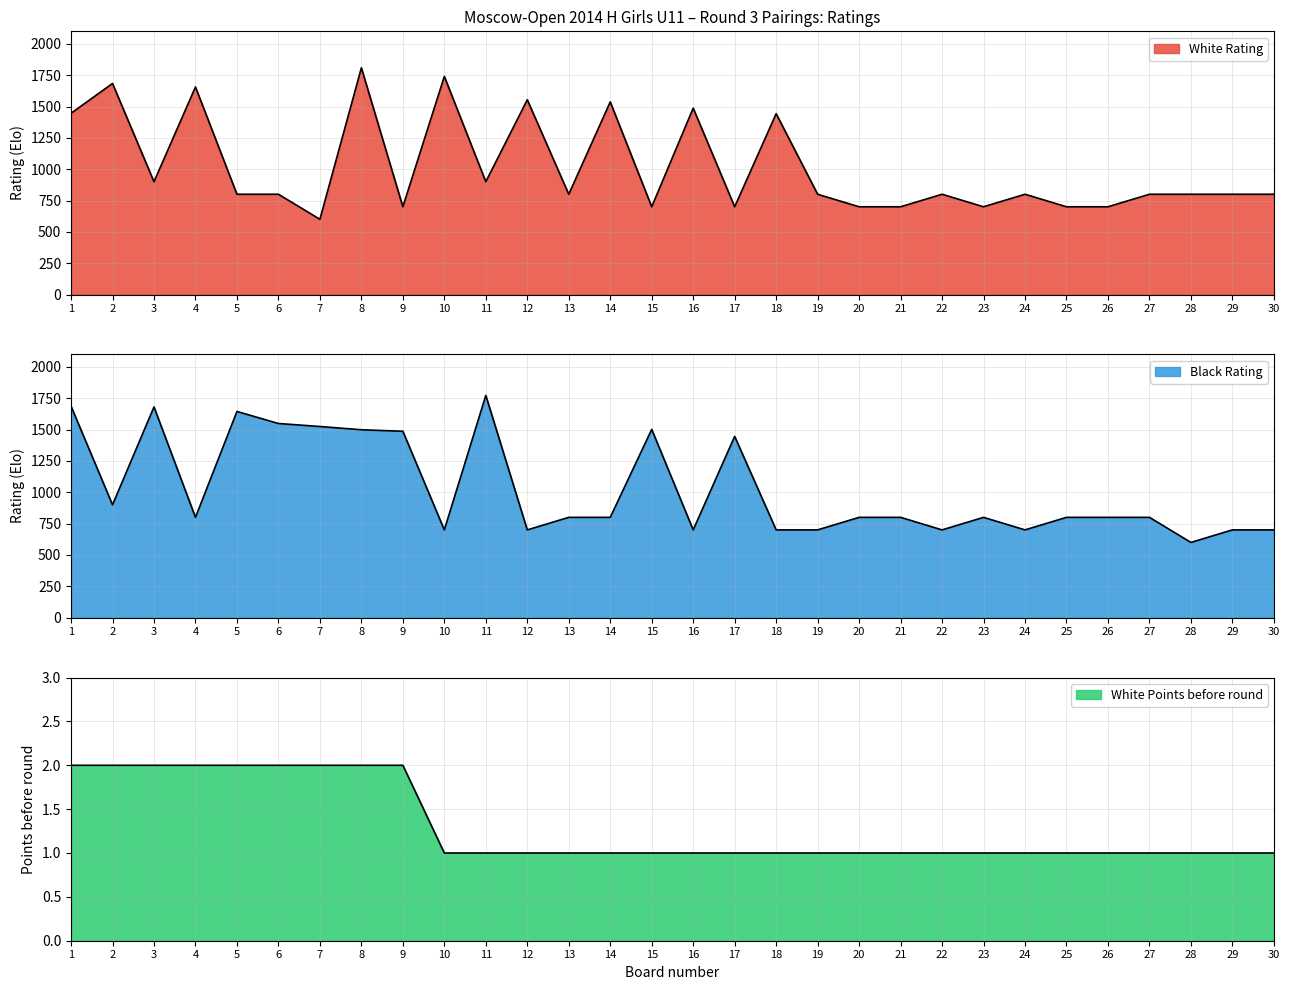

What is the value of the Black Rating point at the 28th from the left?

600